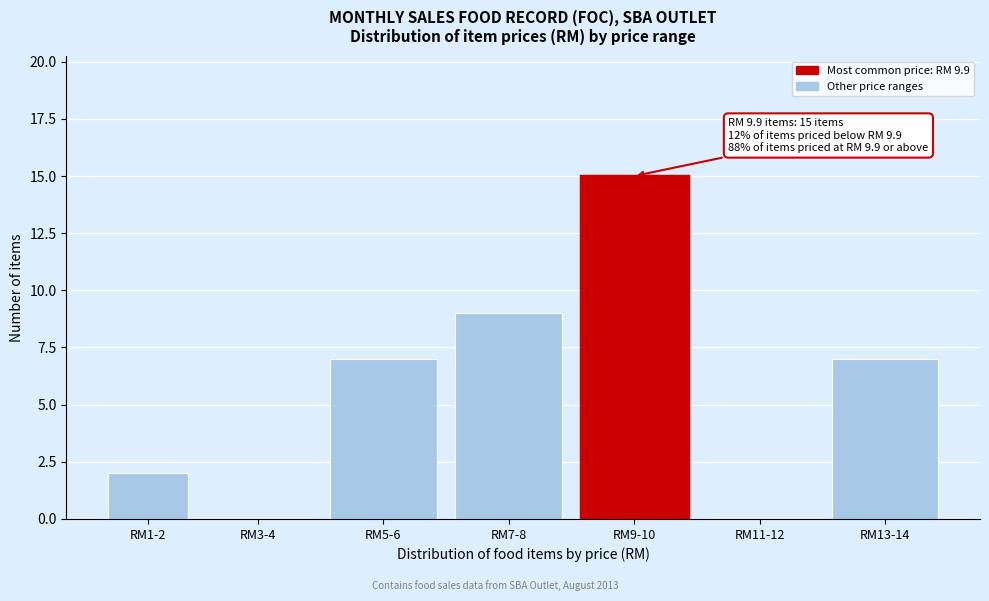

Reading right to left, extract all data points from this chart.

RM13-14=7	RM11-12=0	RM9-10=15	RM7-8=9	RM5-6=7	RM3-4=0	RM1-2=2